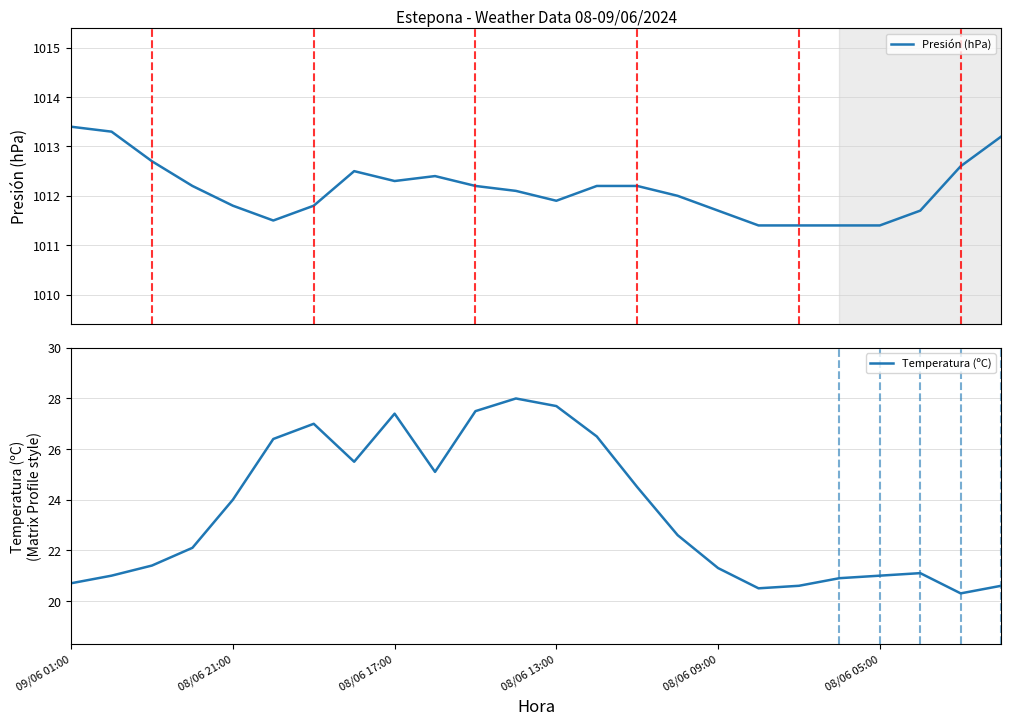

What is the difference between the maximum and minimum values in the Temperatura (ºC) series?

7.7